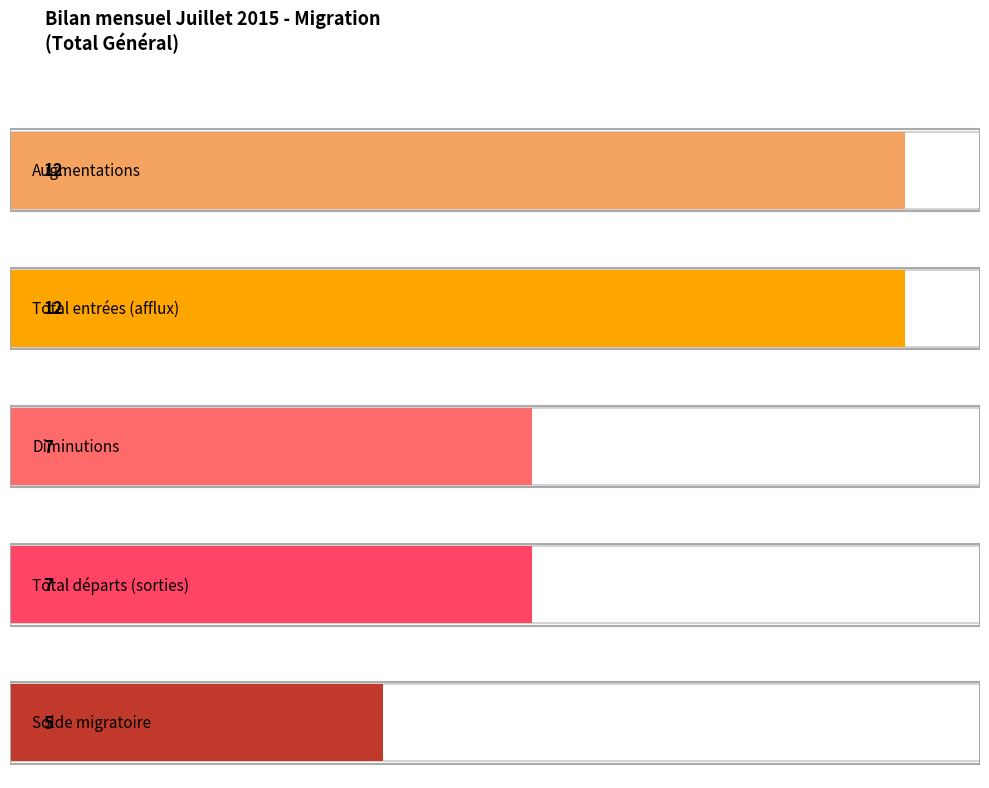

Read the Total départs (sorties) value at UE-17.

7